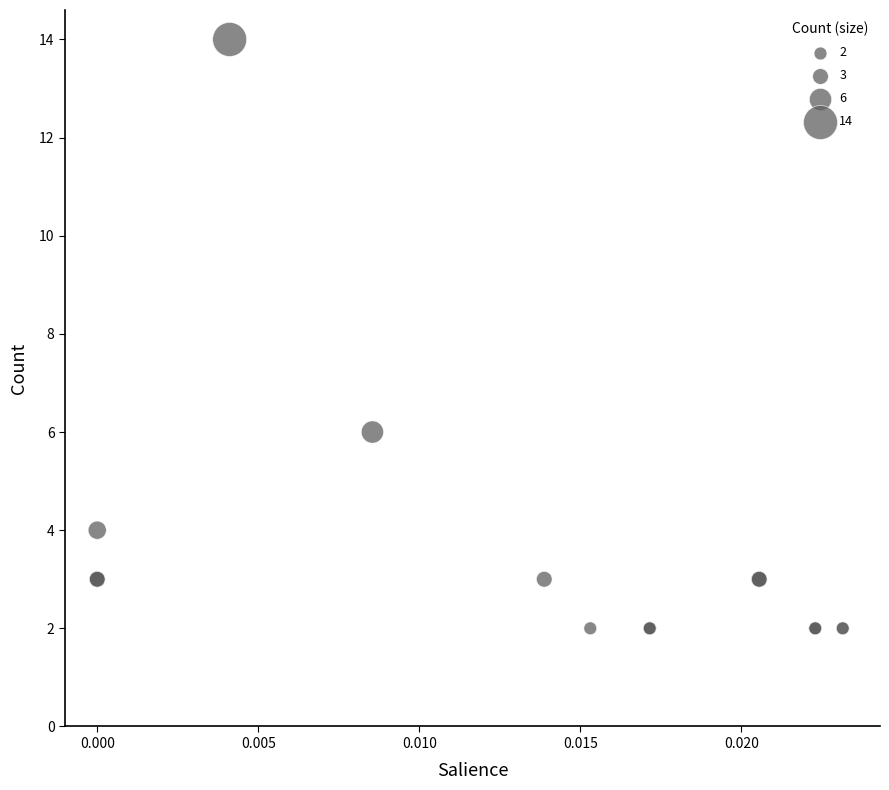

What Y value in the scatter plot is closest to 8?

6